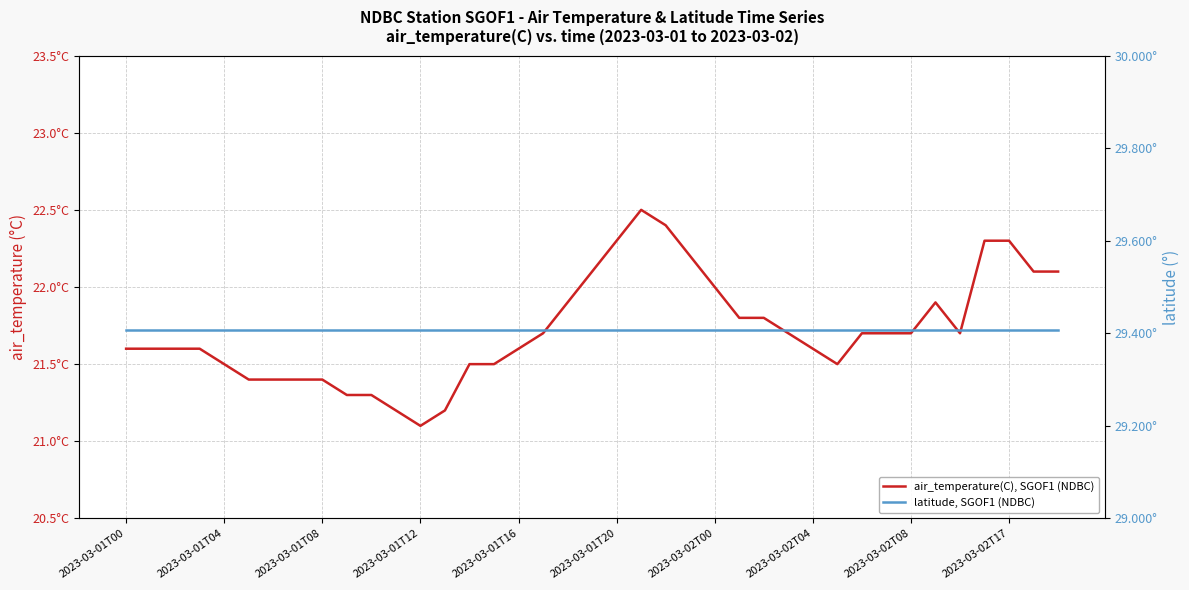

True or false: latitude, SGOF1 (NDBC) has more than 0 interior local peaks.

False